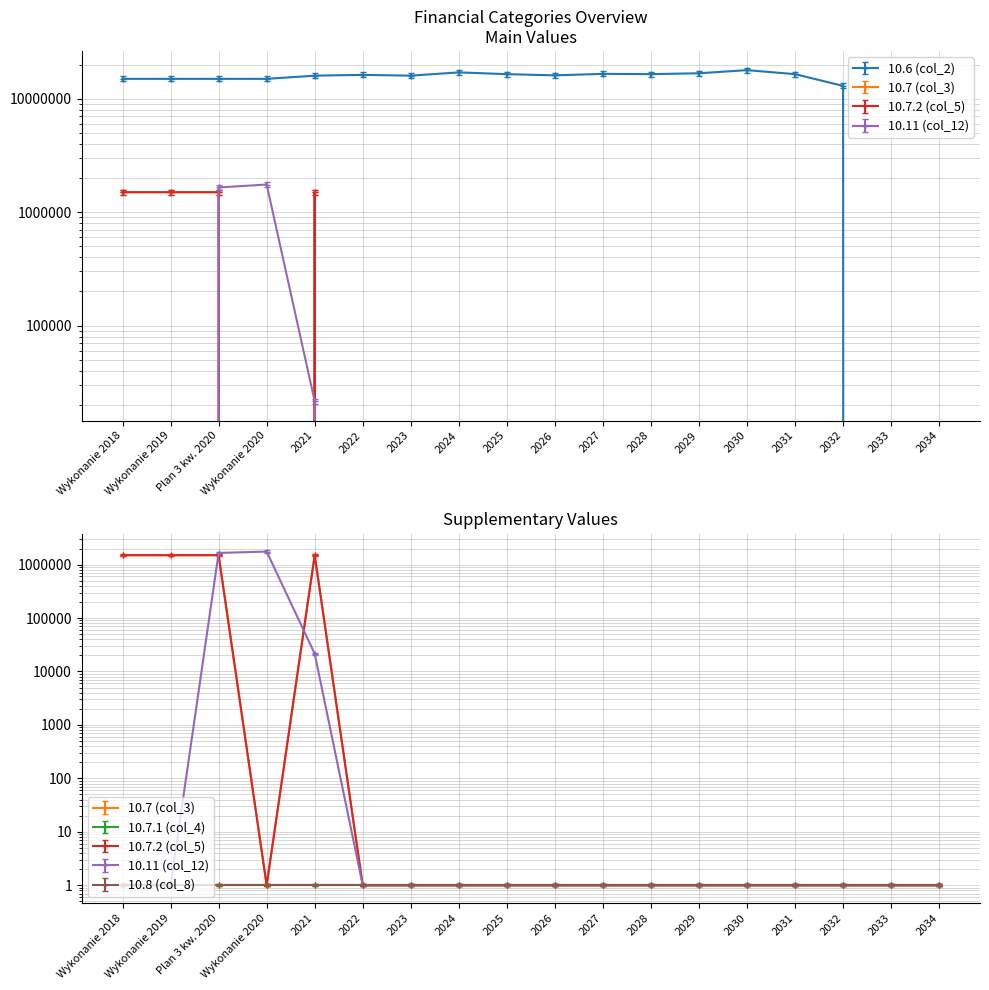

Does the chart display data point markers on the line(s)?

Yes